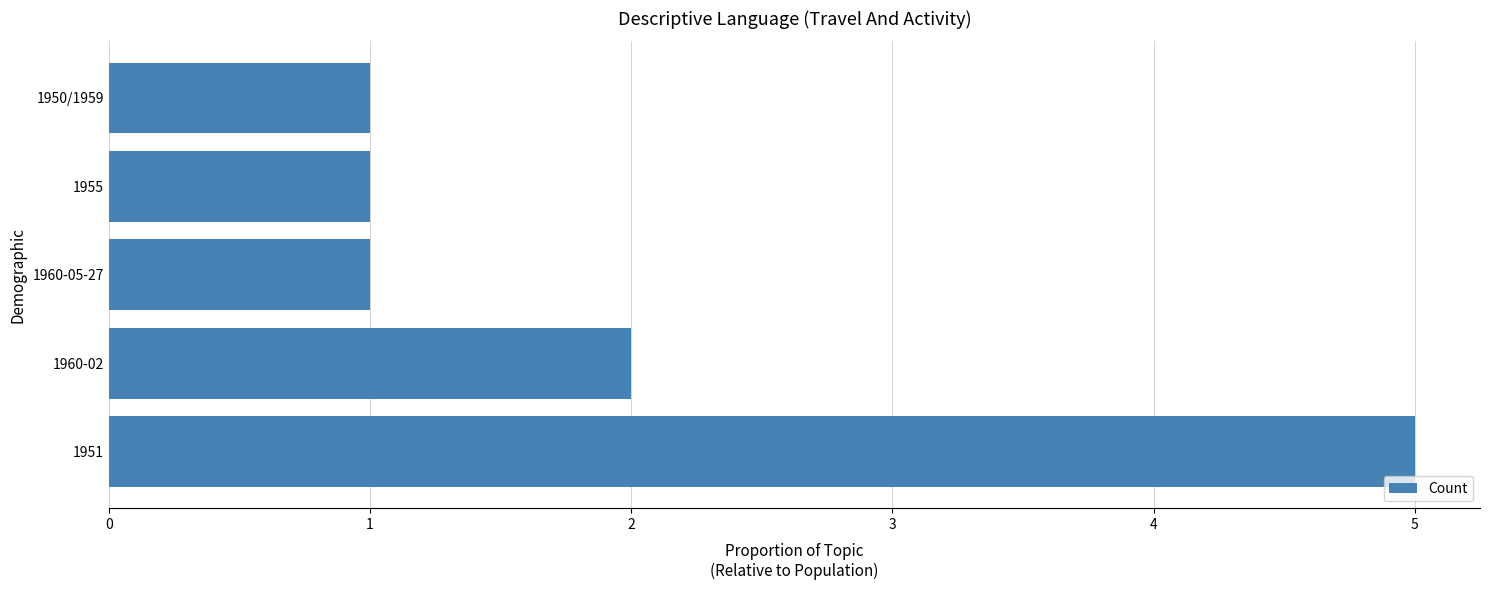

What is the sum of all values?

10